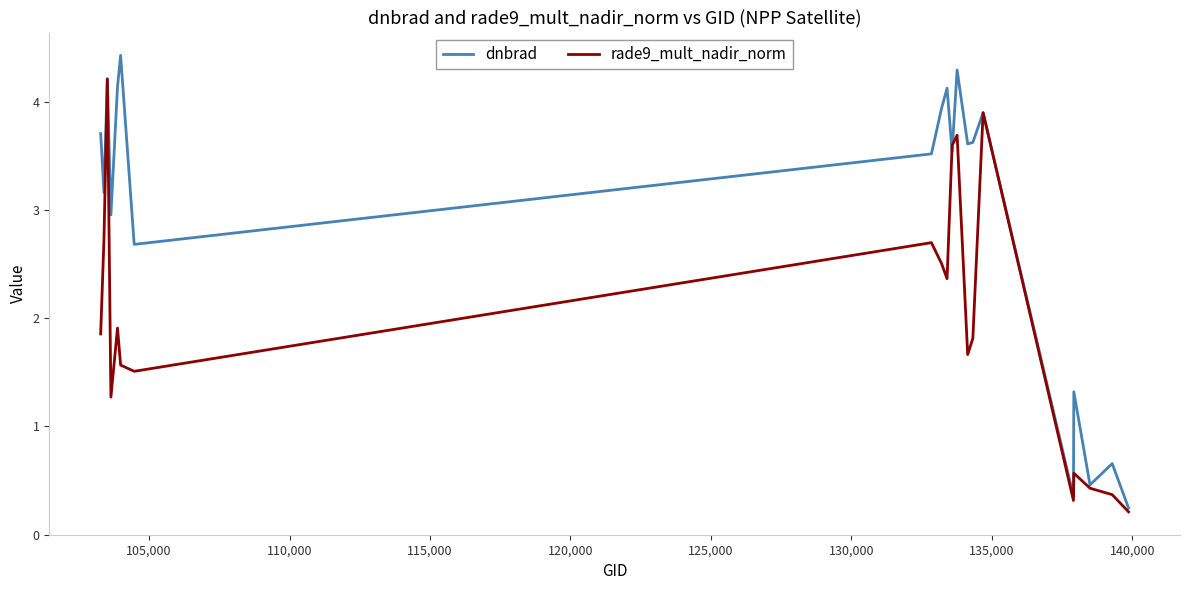

What is the minimum value shown in the chart?

0.2